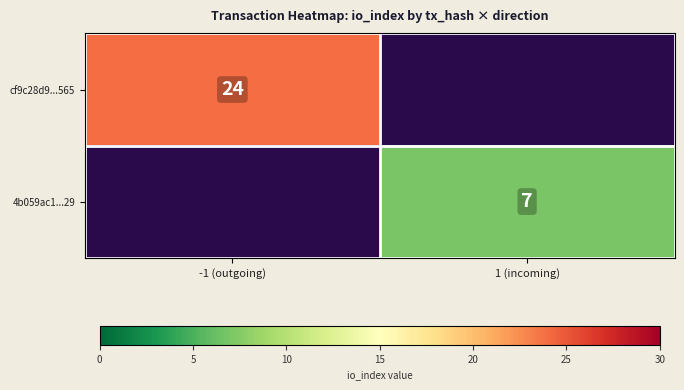

The value of 4b059ac1...29 at 1 (incoming) is 7. True or false?

True